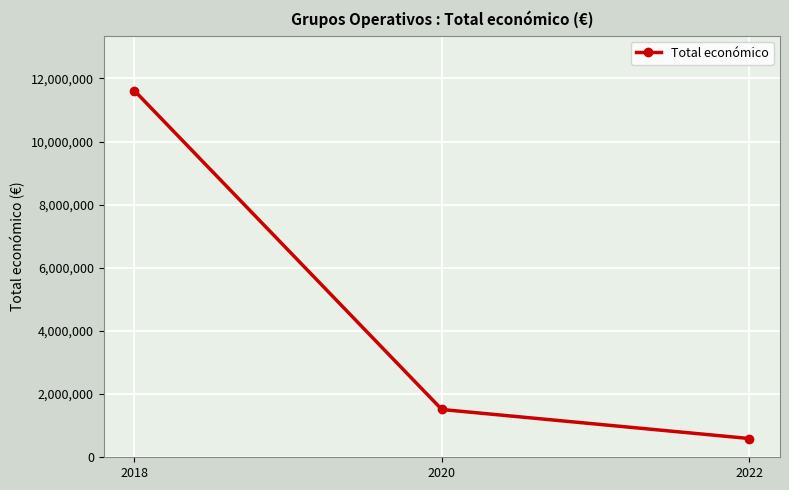

Reading left to right, extract all data points from this chart.

11614174	1513726	594138